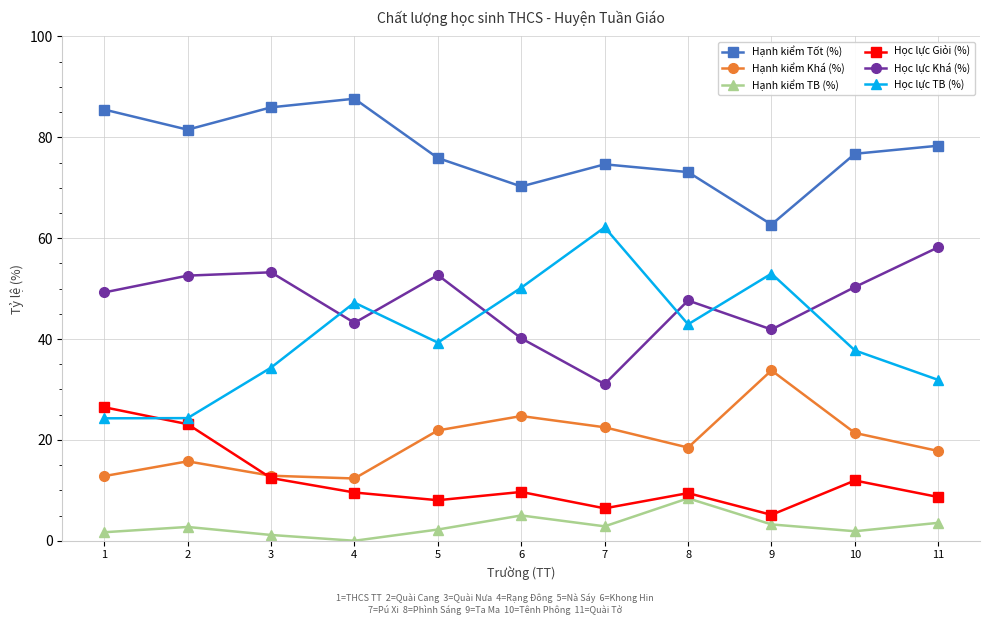

True or false: Học lực Khá (%) and Hạnh kiểm TB (%) intersect in this chart.

False